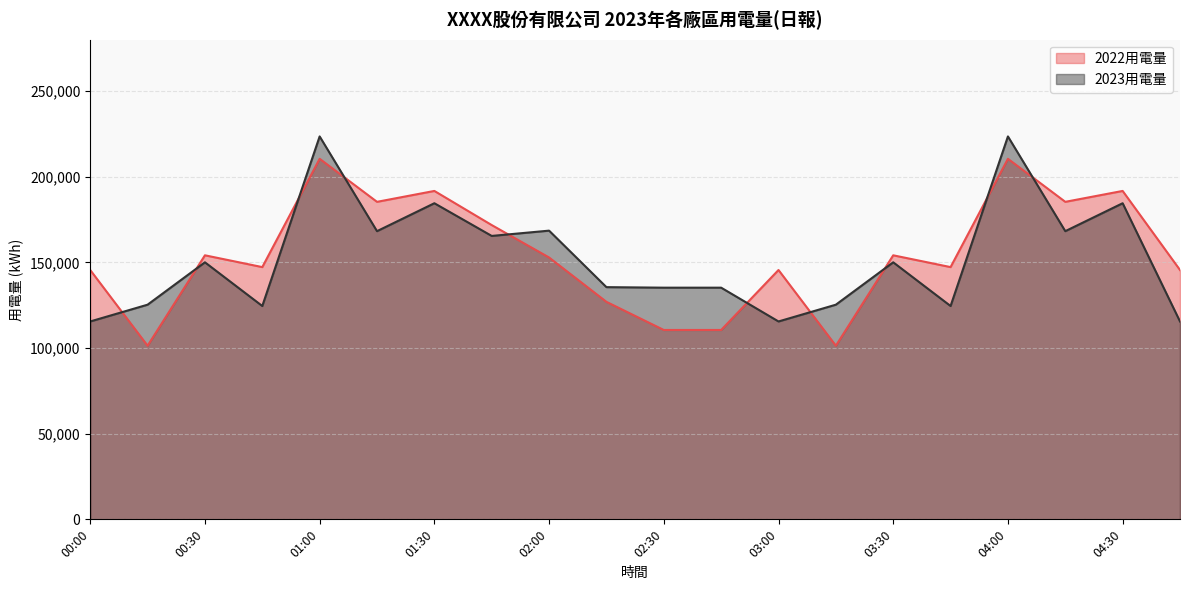

Between 04:15 and 04:30, which series saw the biggest shift?

2023用電量